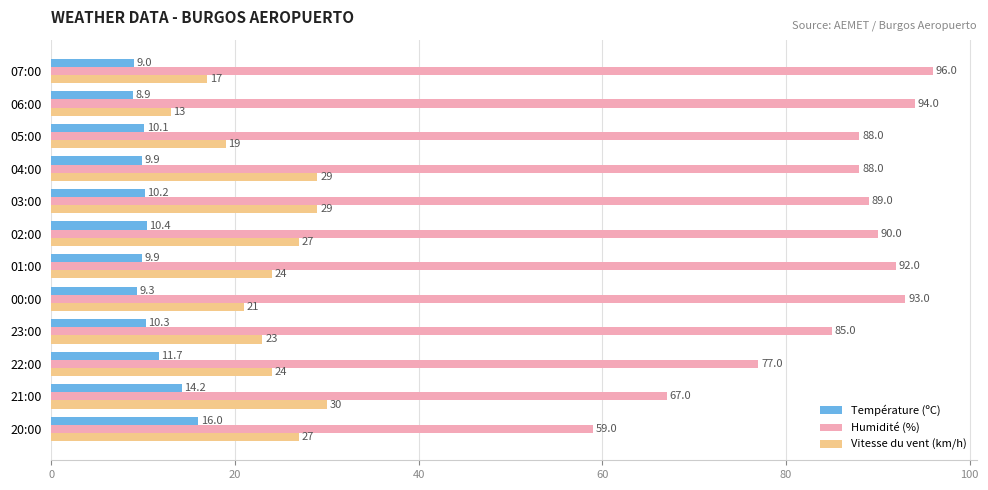

At which category is the sum across all series the highest?

03:00